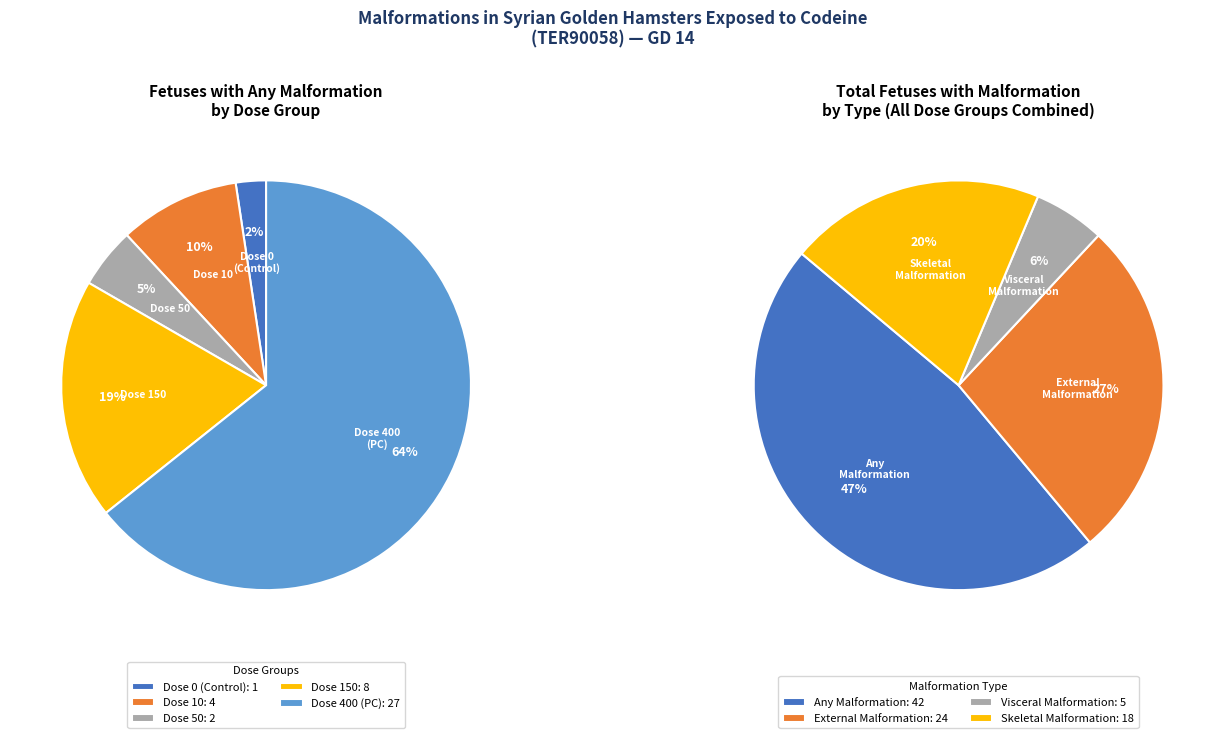

To the nearest percent, what is the difference between the 2 and 3 slice percentages?

19%